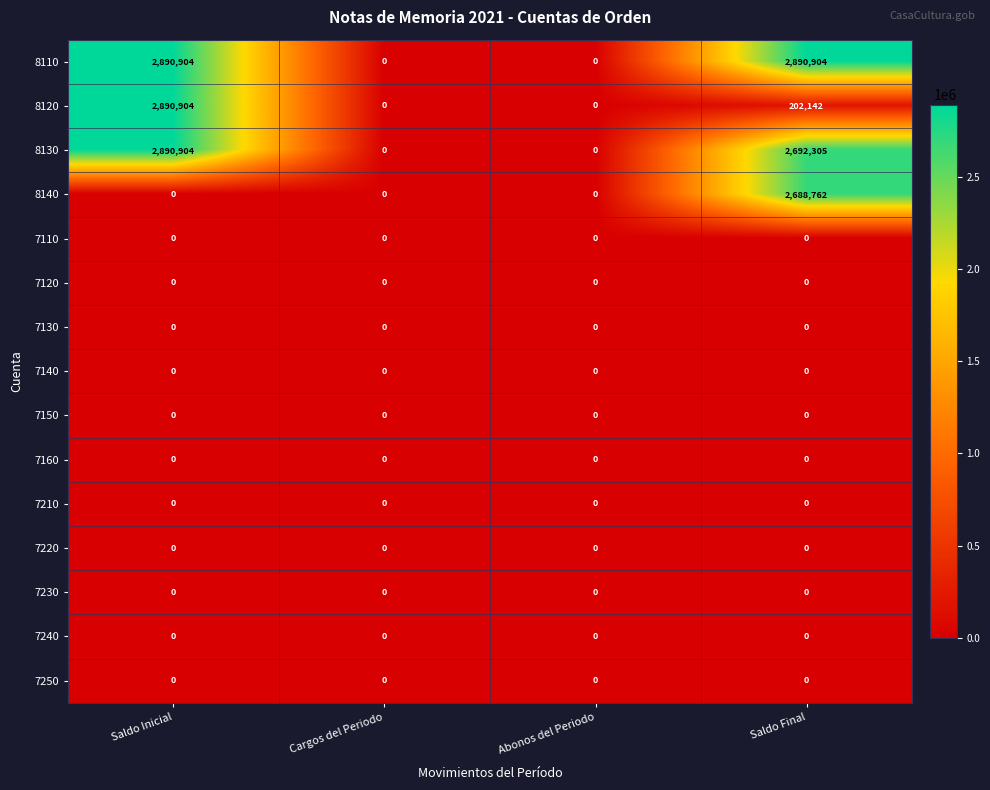

Which series has the largest total across all categories?

8110